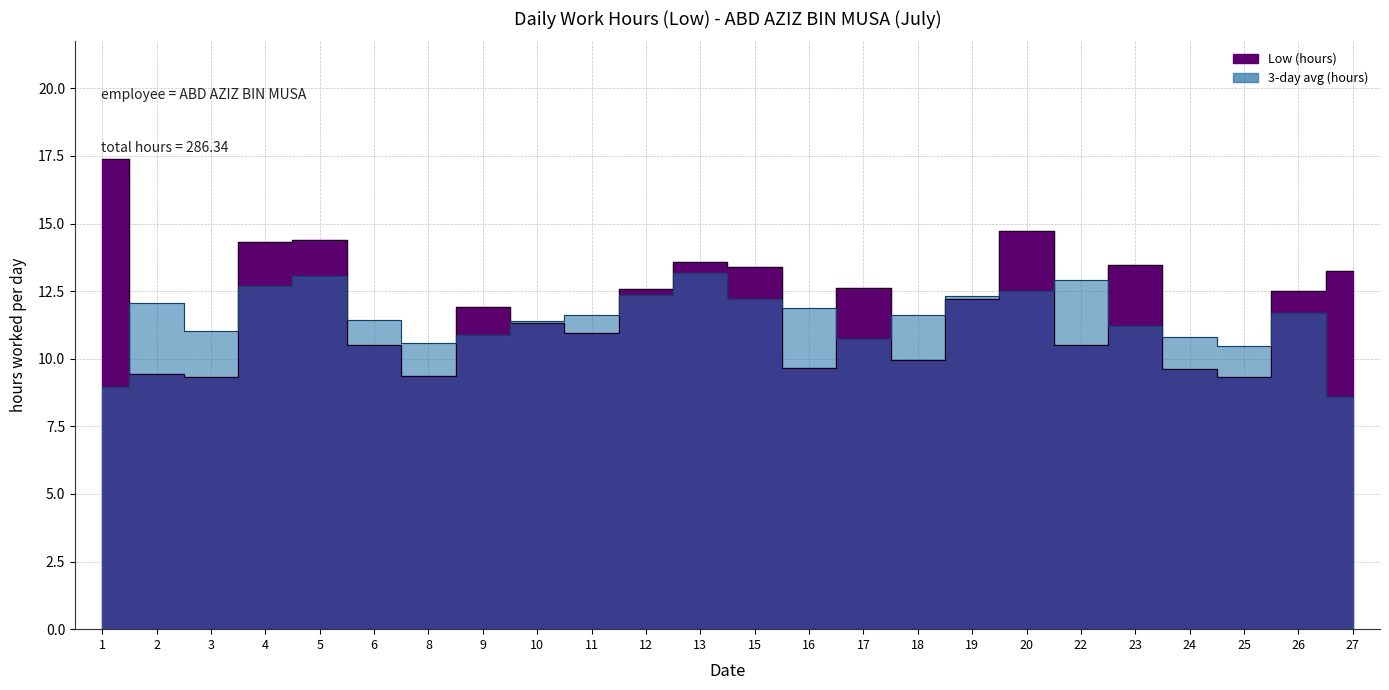

Reading left to right, extract all data points from this chart.

17.4	9.4	9.3	14.3	14.4	10.5	9.4	11.9	11.3	10.9	12.6	13.6	13.4	9.7	12.6	9.9	12.2	14.7	10.5	13.5	9.6	9.3	12.5	13.3